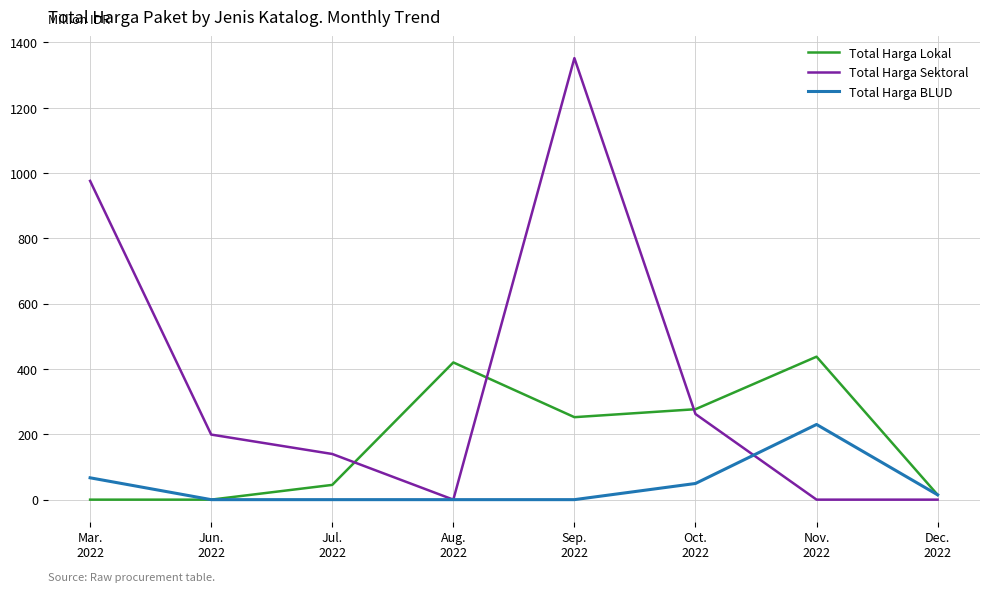

What are all the series names shown in the legend?

Total Harga Lokal, Total Harga Sektoral, Total Harga BLUD